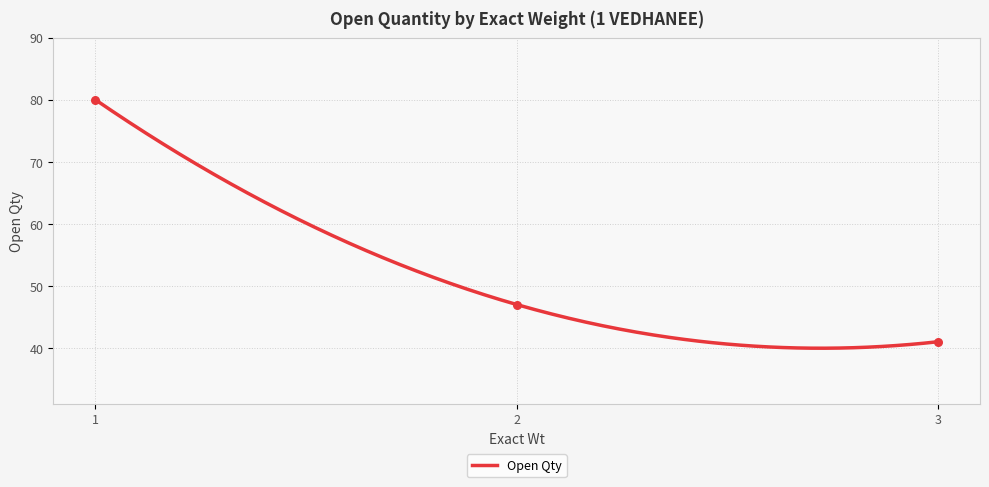

Approximately how many times larger is the value at 2 compared to 1?

0.6